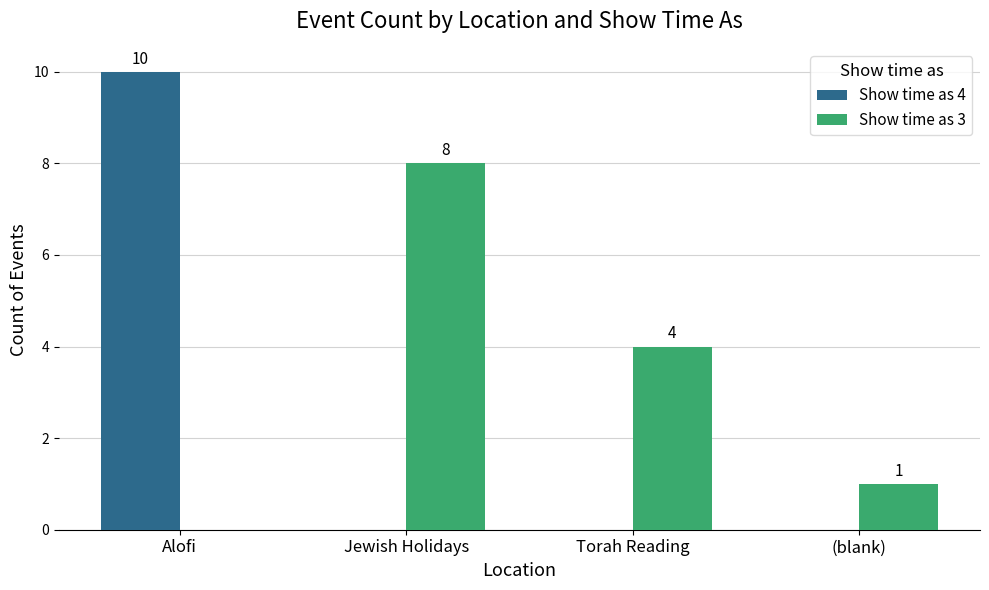

What is the maximum value shown in the chart?

10